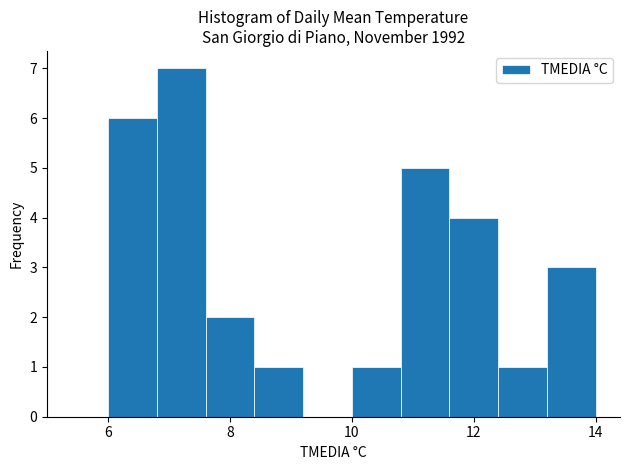

Which range on the x-axis has the tallest bar?

6.8 to 7.6